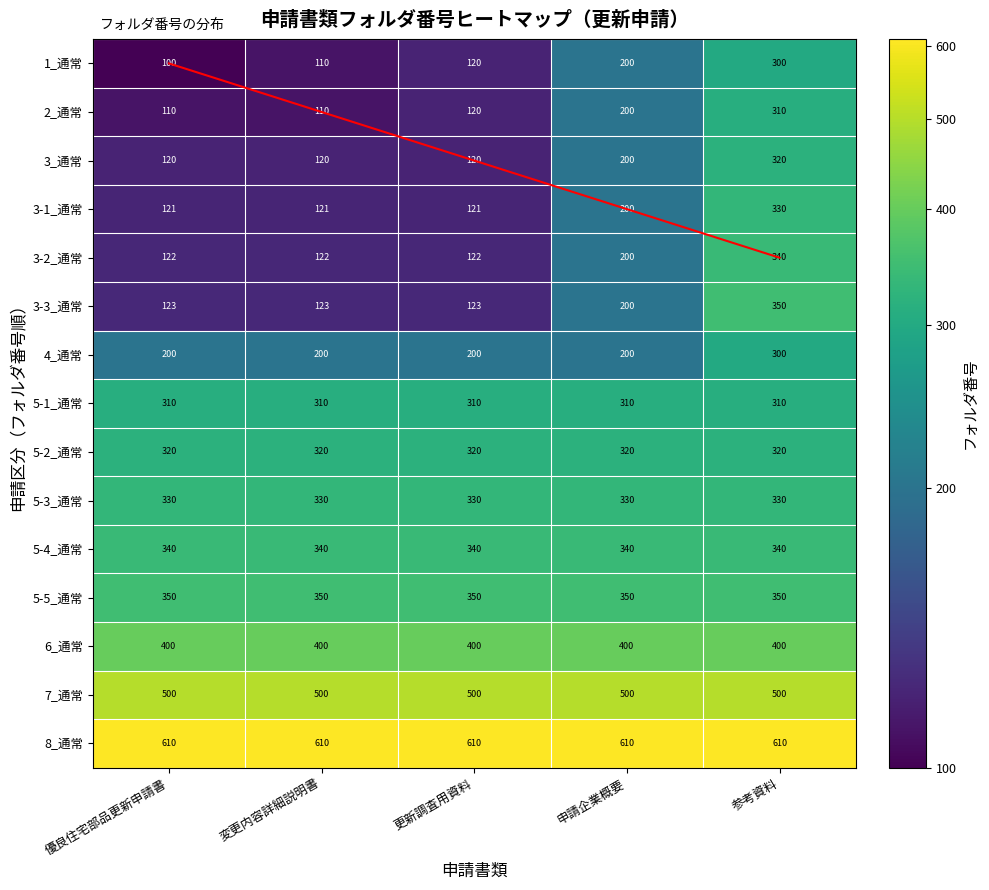

Which series has the largest total across all categories?

8_通常